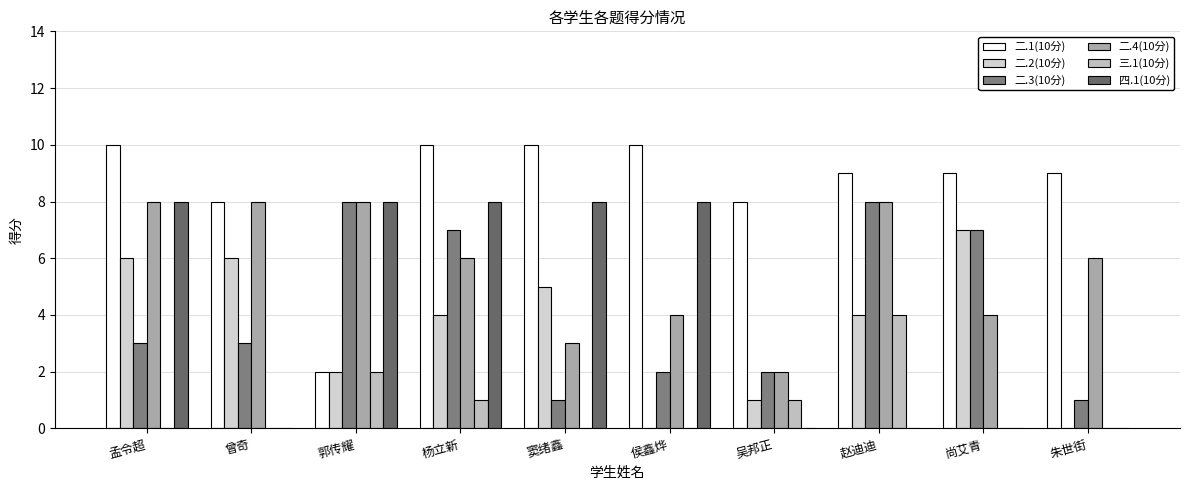

At how many categories does at least one series exceed 3?

10